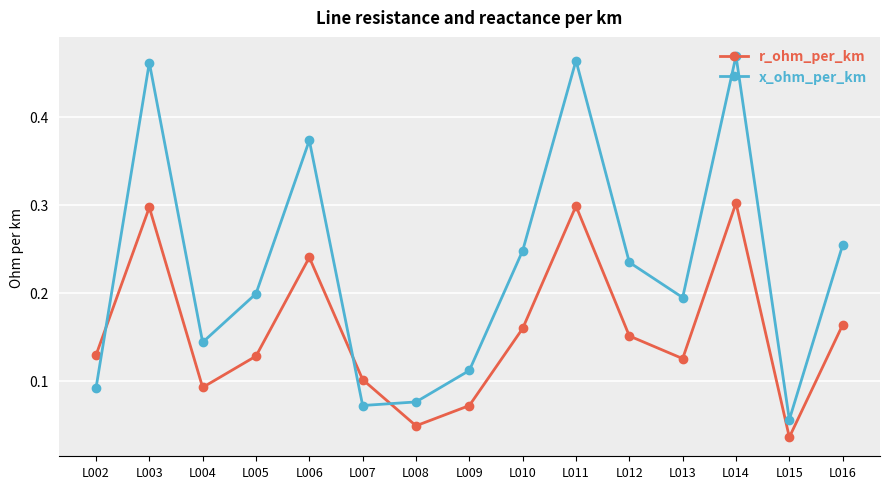

What are all the series names shown in the legend?

r_ohm_per_km, x_ohm_per_km